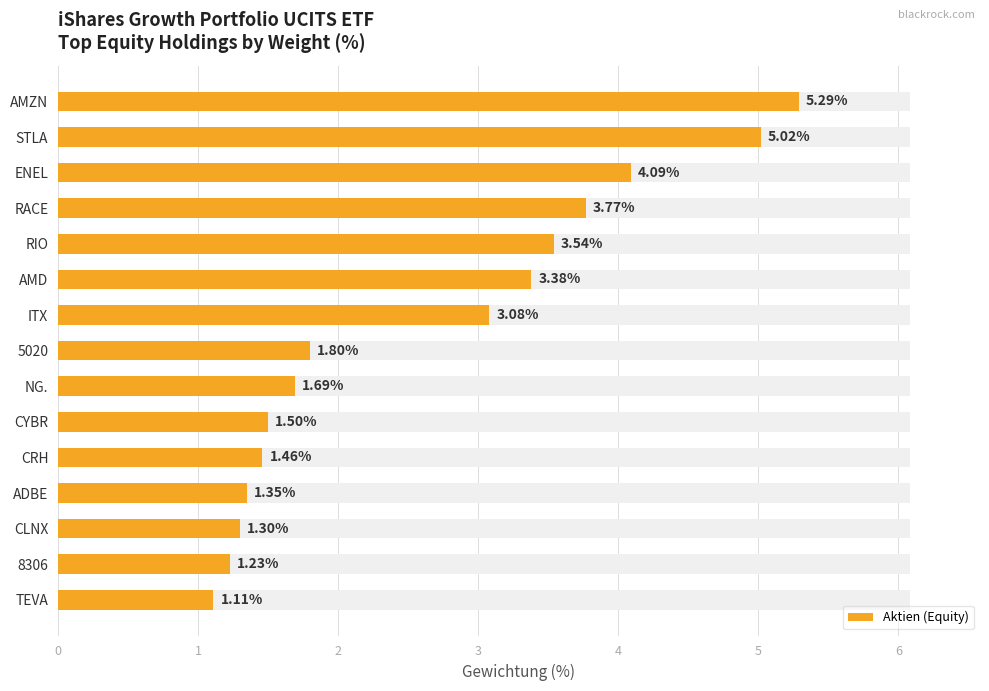

Between 3 and 13, which is larger?

3